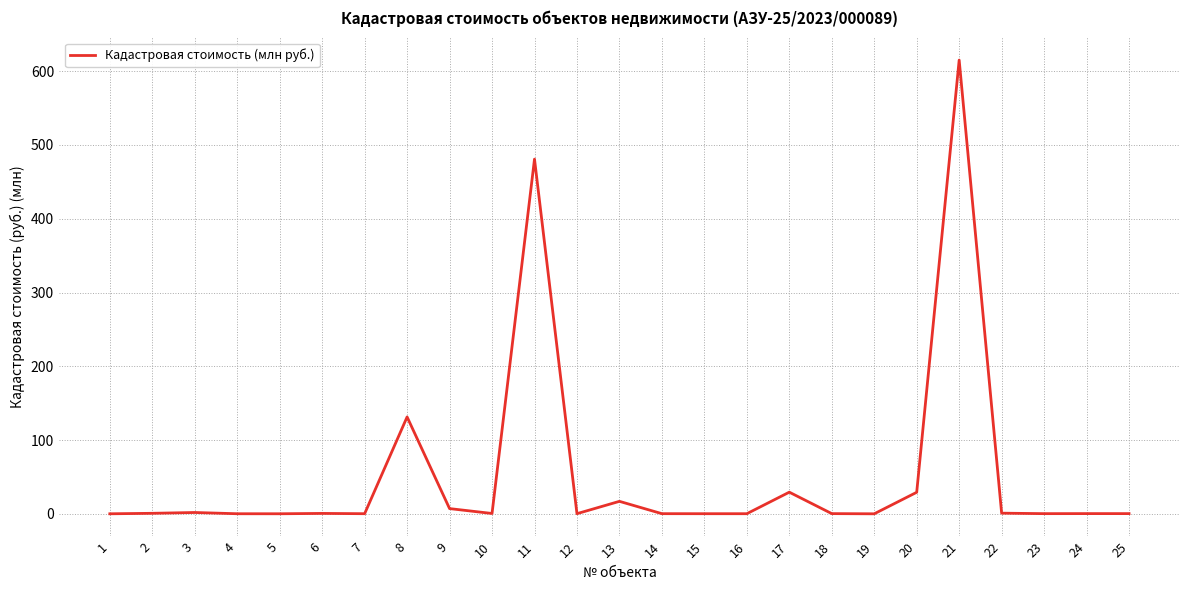

The value at 8 is 68.1. True or false?

False